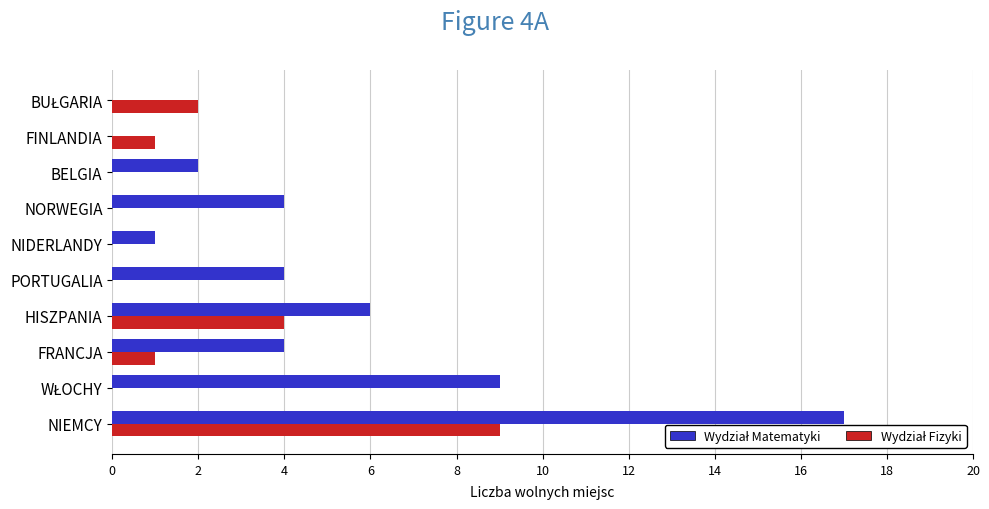

Which category has the highest value across all series?

NIEMCY